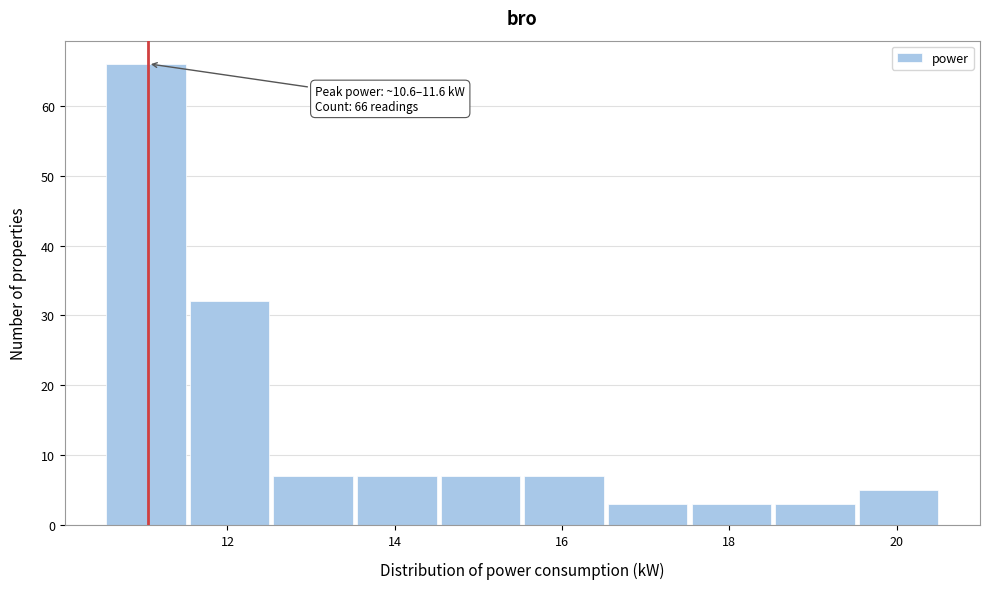

Which range on the x-axis has the tallest bar?

10.55 to 11.55